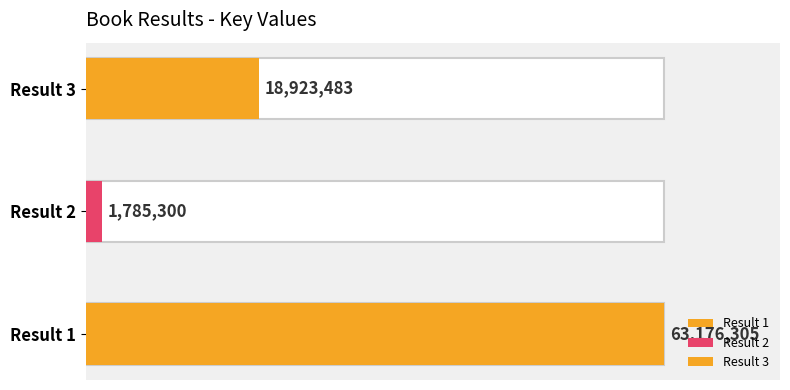

Between 2 and 3, which is larger?

3